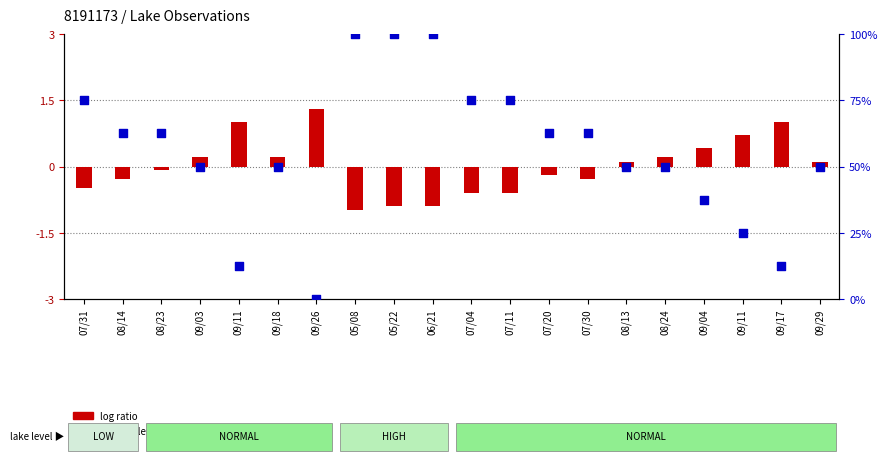

Is the value of percentile rank within the sample at 09/18 greater than the value of log ratio at 07/30?

Yes